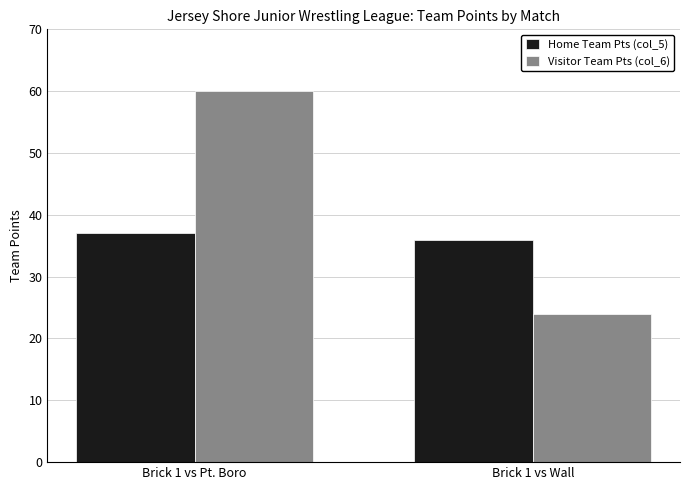

Between Brick 1 vs Pt. Boro and Brick 1 vs Wall, which series saw the biggest shift?

Visitor Team Pts (col_6)